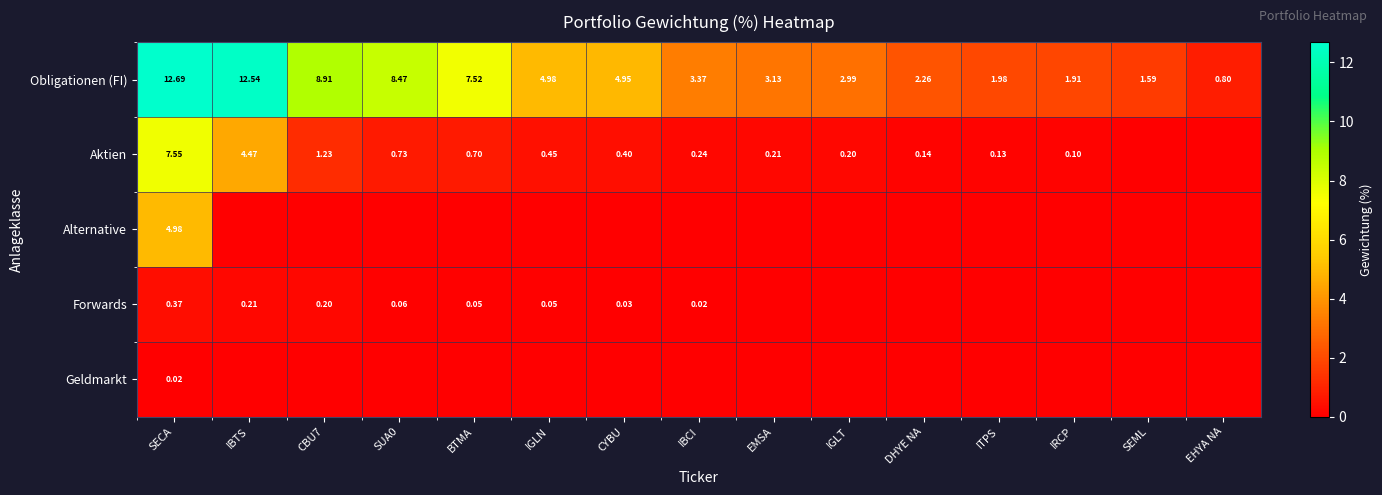

The value of Aktien at IGLN is 0.7. True or false?

False